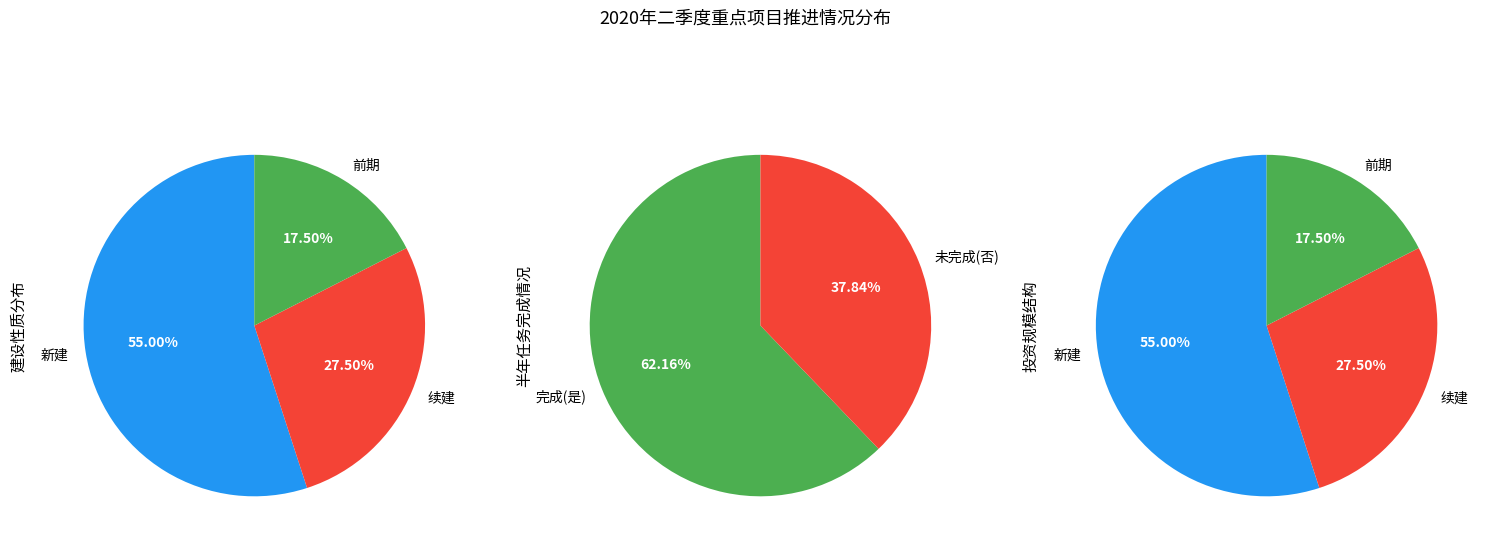

Does 前期 represent more than half of the total?

No